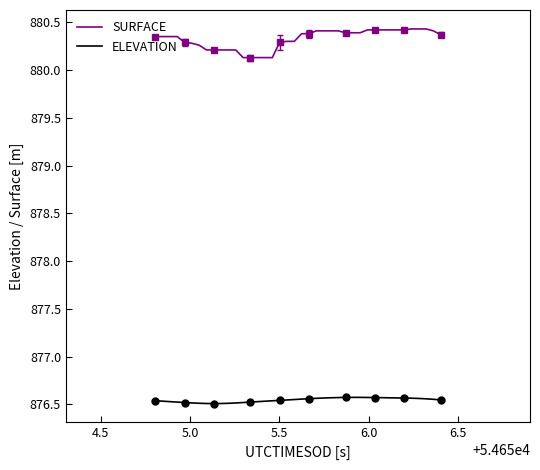

True or false: ELEVATION and SURFACE intersect in this chart.

False